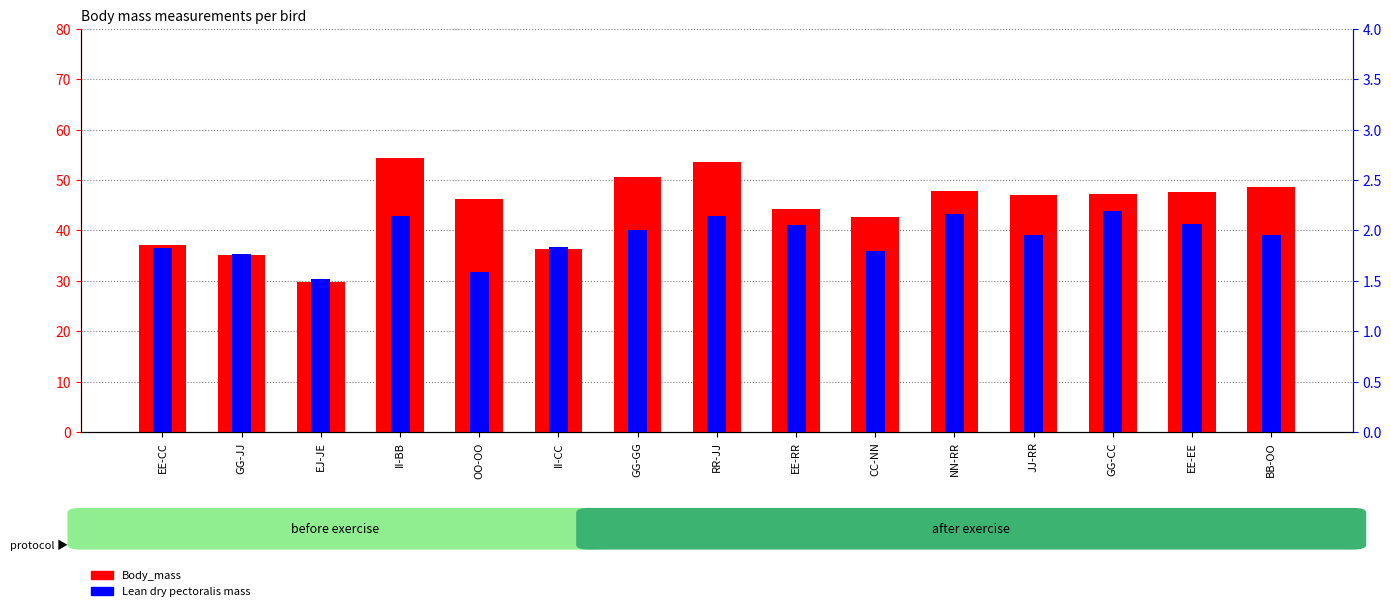

What is the value of the Lean dry pectoralis mass bar at the 3rd from the left?

1.5